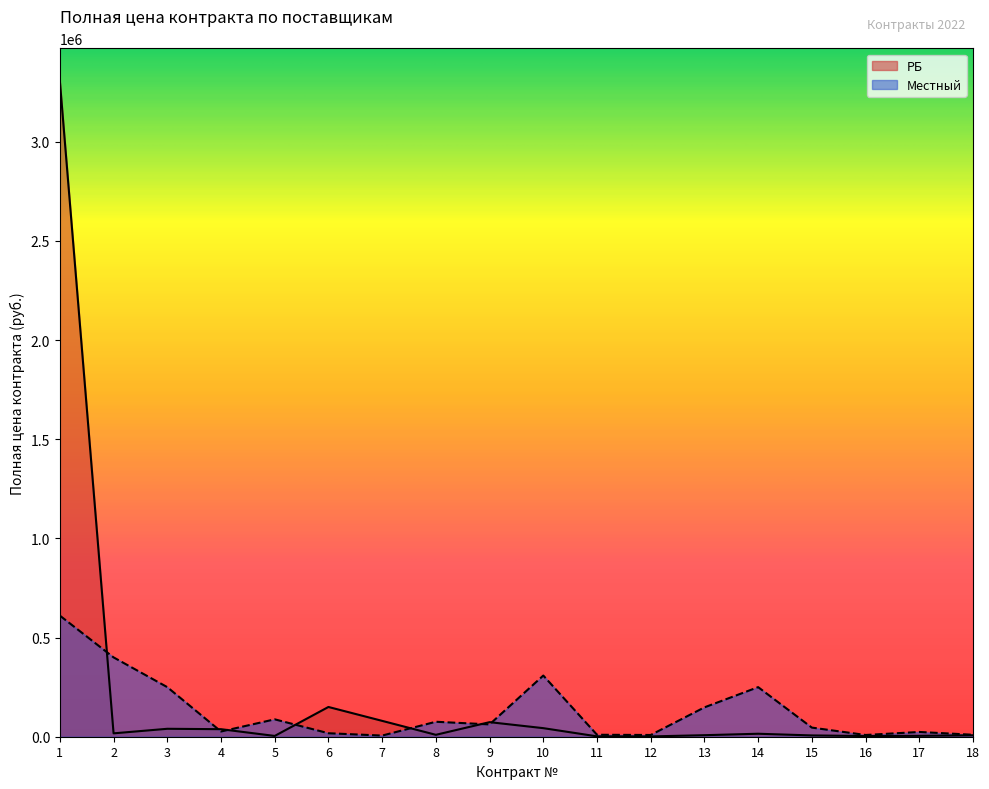

What is the sum of the Местный values at 13 and 5?

235715.8